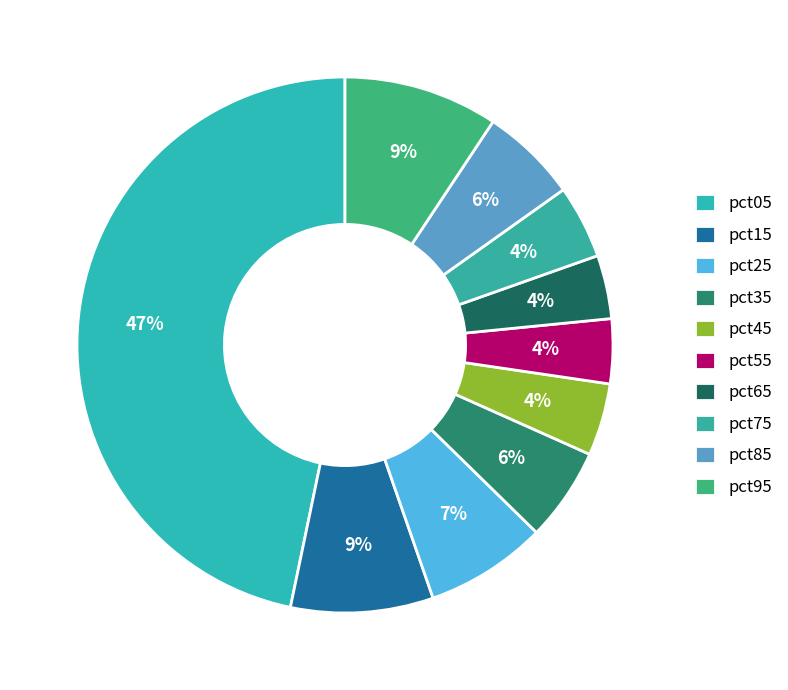

To the nearest percent, what is the difference between the pct65 and pct95 slice percentages?

5%